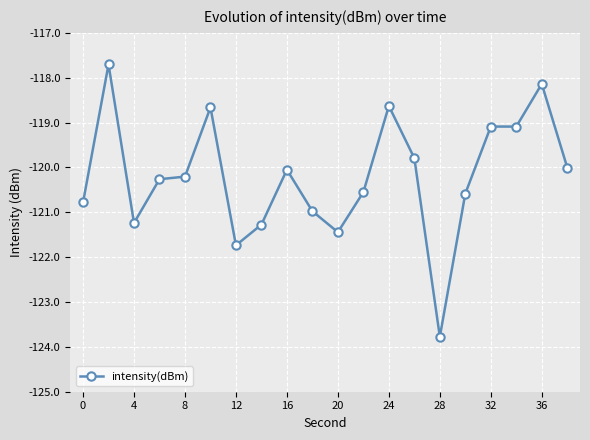

How many lines are shown in the chart?

1